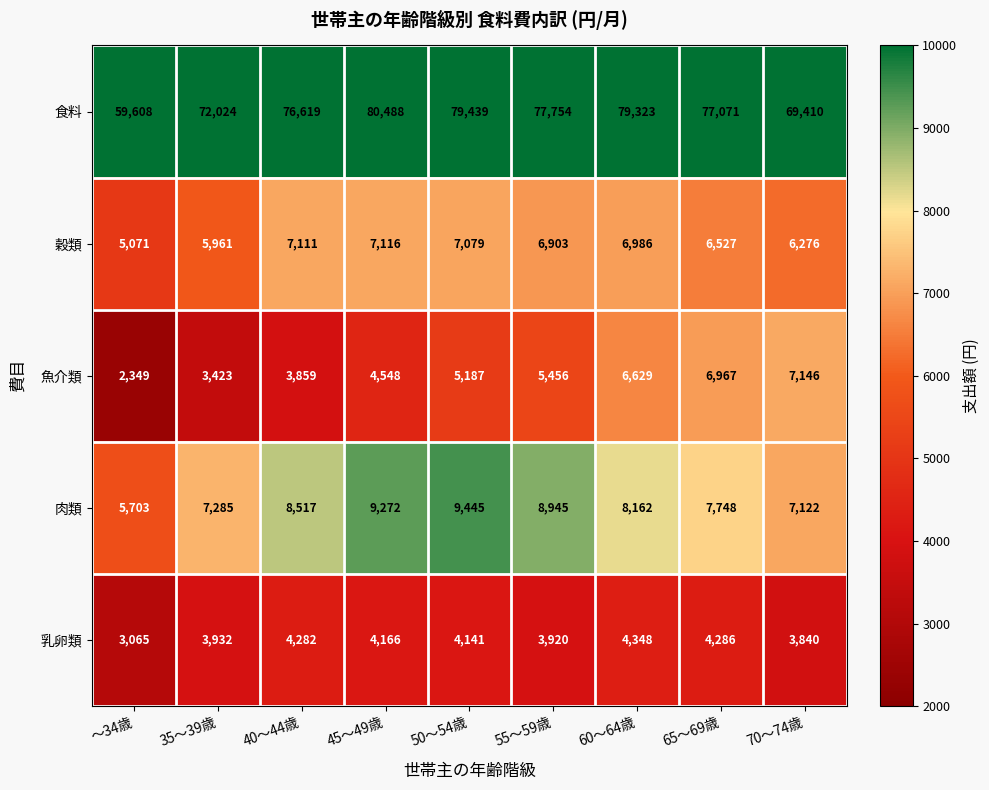

What is the difference between the highest and lowest values at 60～64歳?

74975